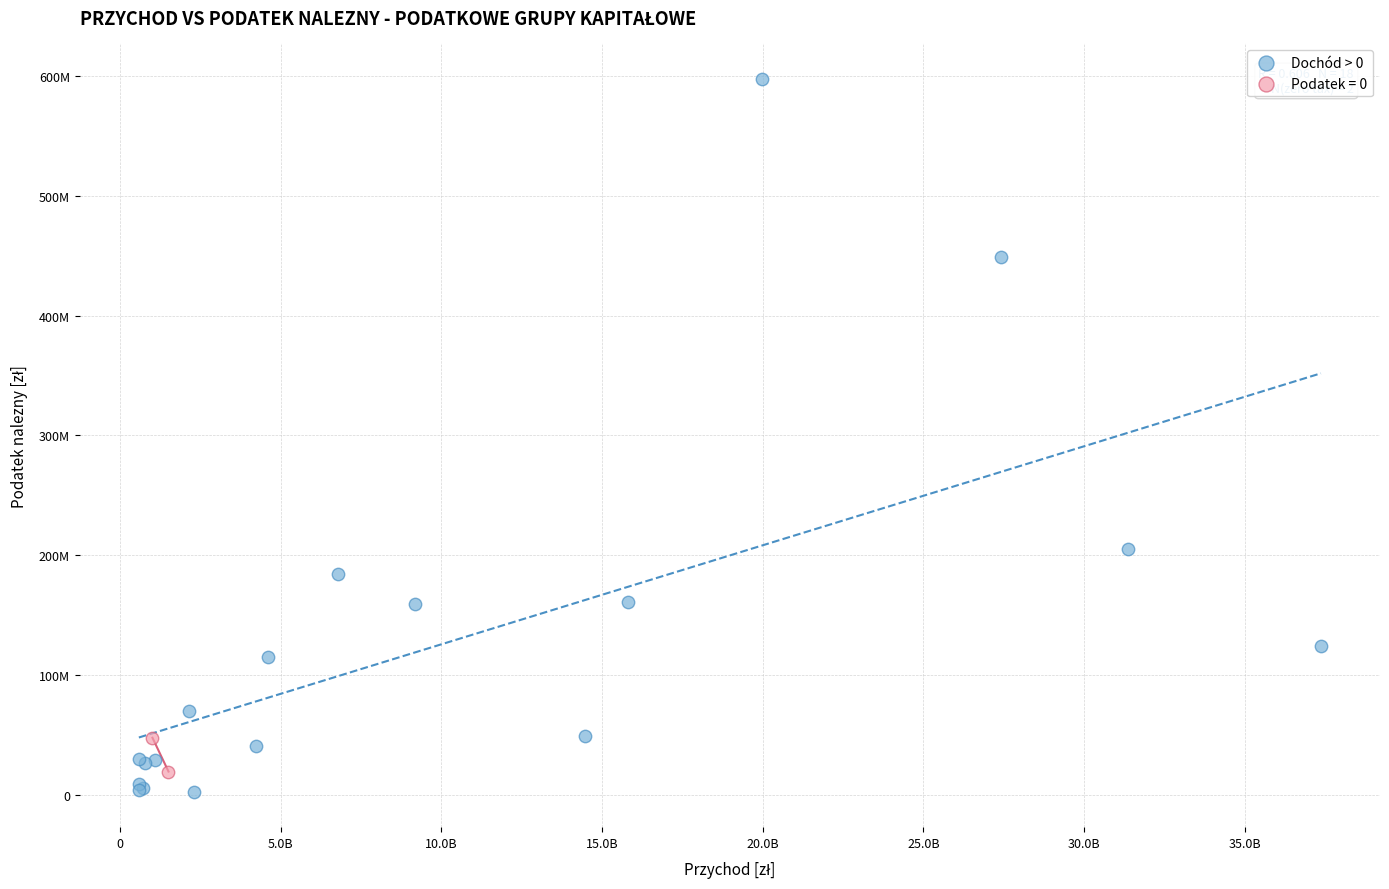

What are all the series names shown in the legend?

Dochód > 0, Podatek = 0